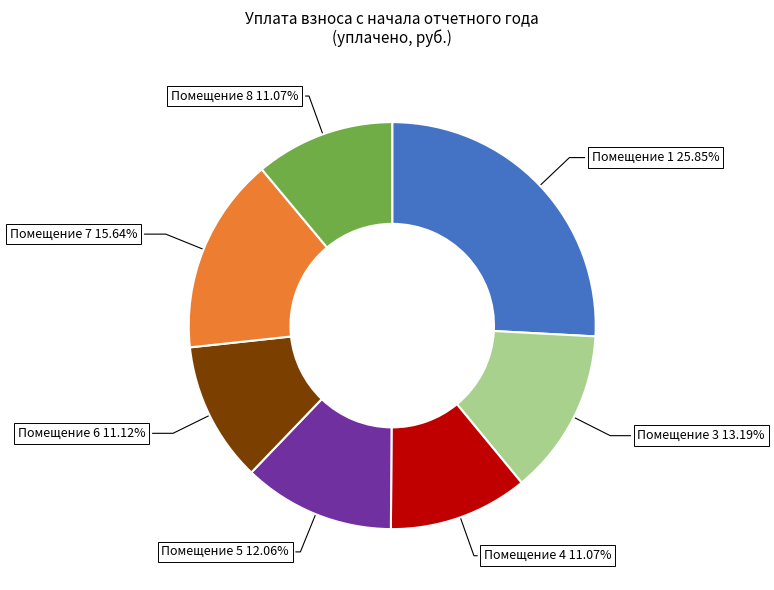

Does any single category account for the majority?

No